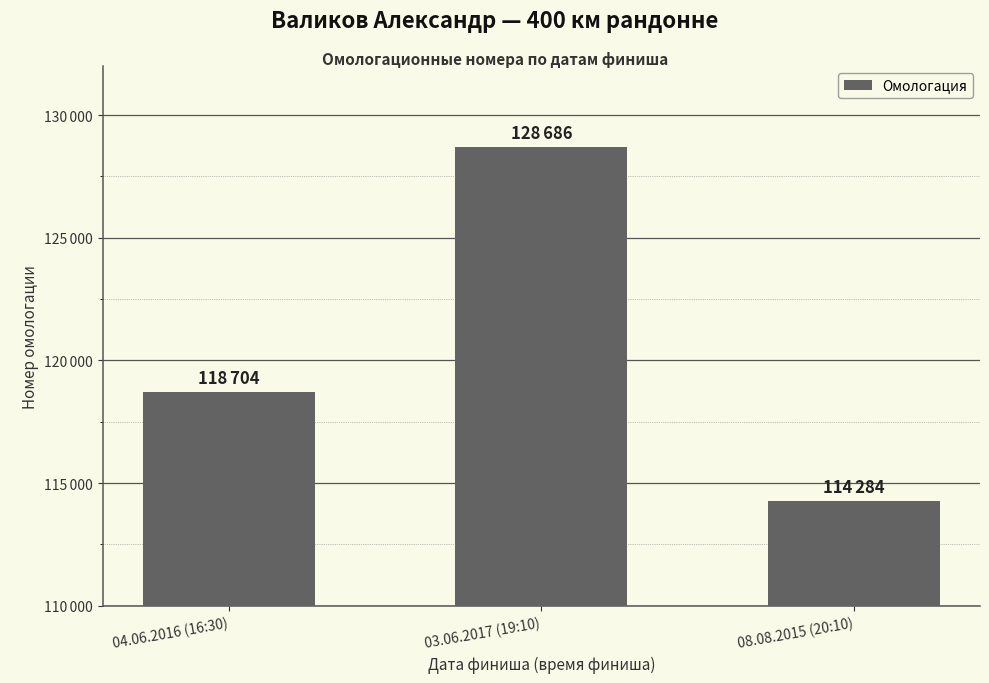

Are the bars horizontal?

No